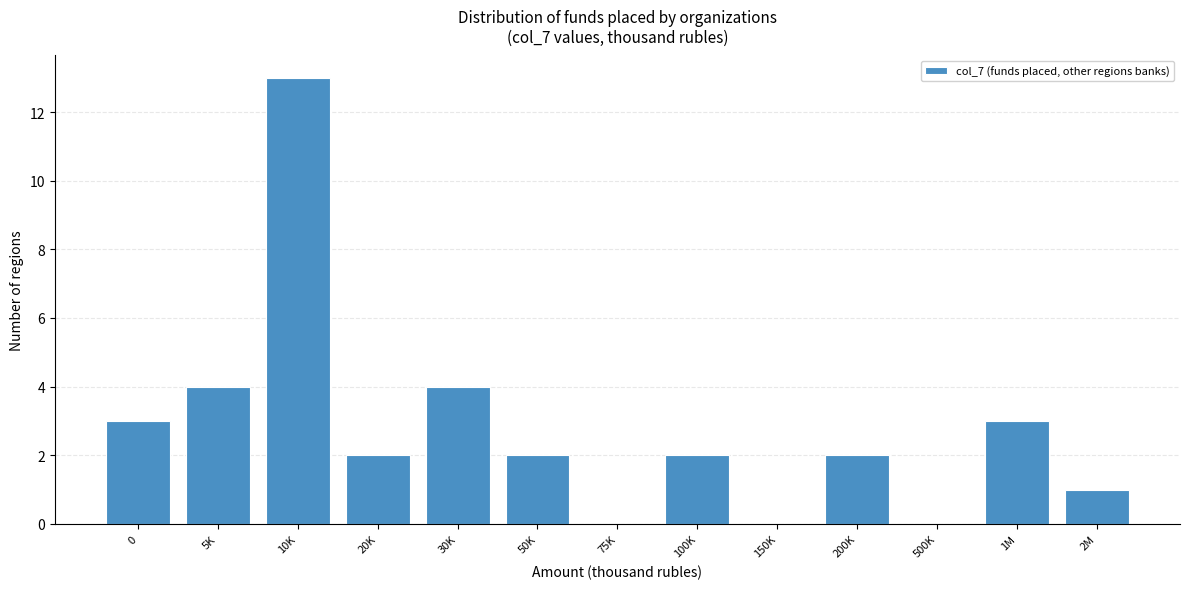

What is the sum of the values at 50K and 200K?

4